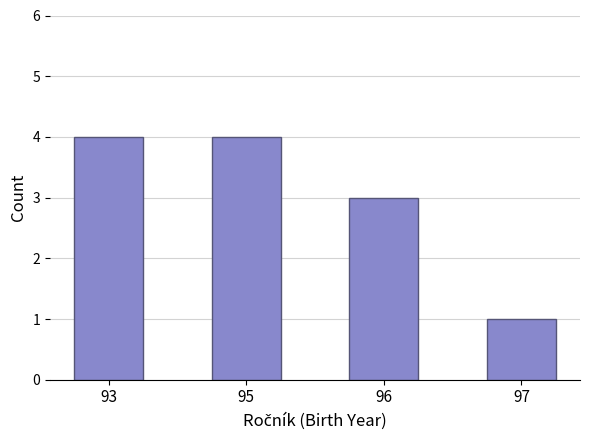

What is the value of the 3rd bar from the left?

3